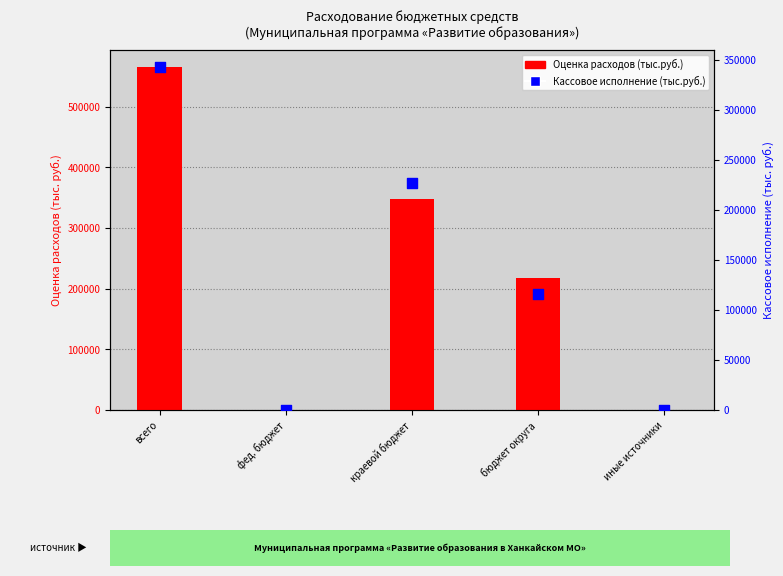

Is the value of Кассовое исполнение (тыс.руб.) at фед. бюджет greater than the value of Оценка расходов (тыс.руб.) at краевой бюджет?

No